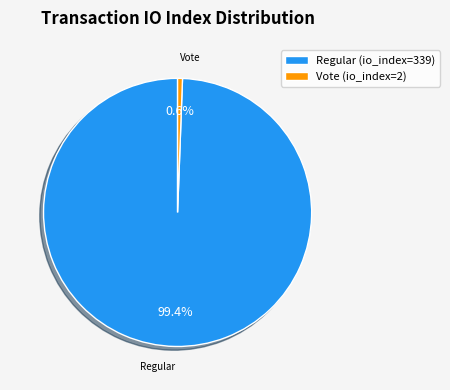

How much of the chart is everything except Regular (io_index=339)?

0.6%